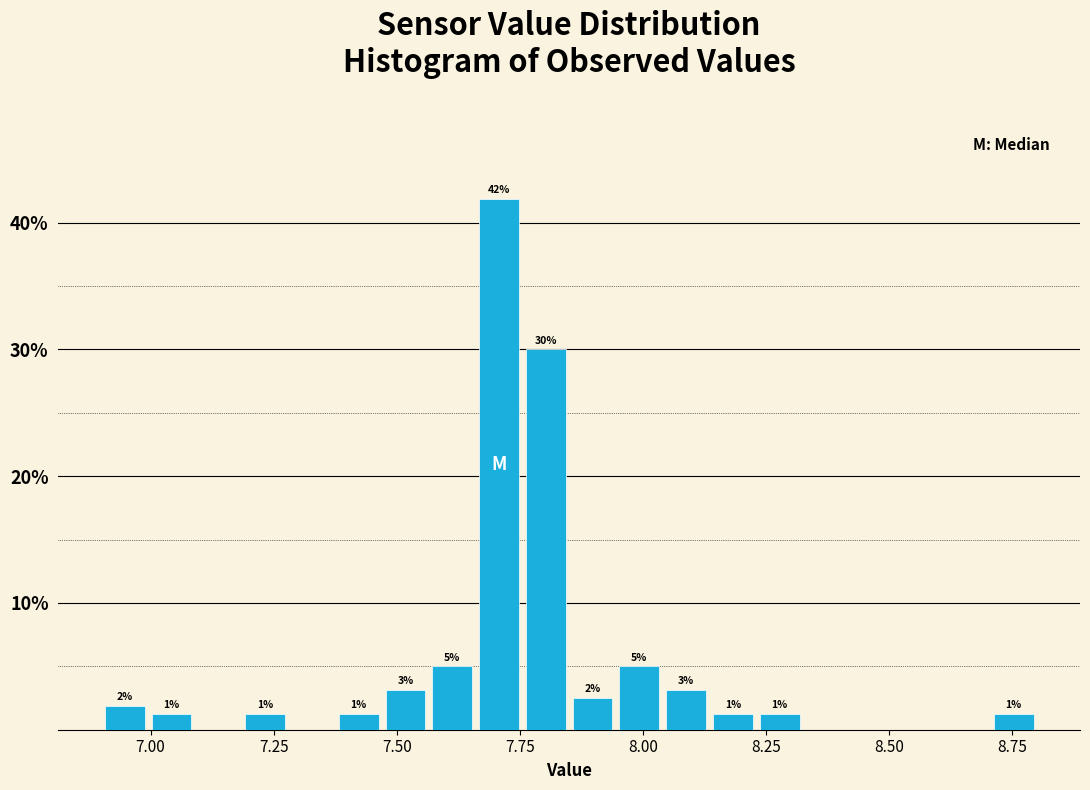

Around what value on the x-axis is the tallest bar? Give the approximate position of its centre, as read against the axis.

7.70